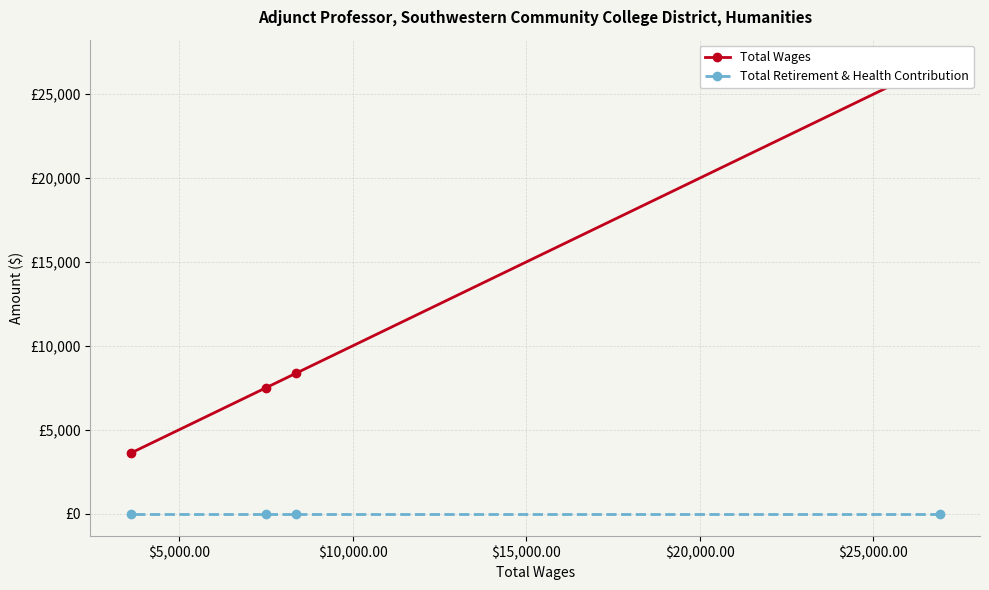

True or false: Total Wages has more than 2 interior local peaks.

False